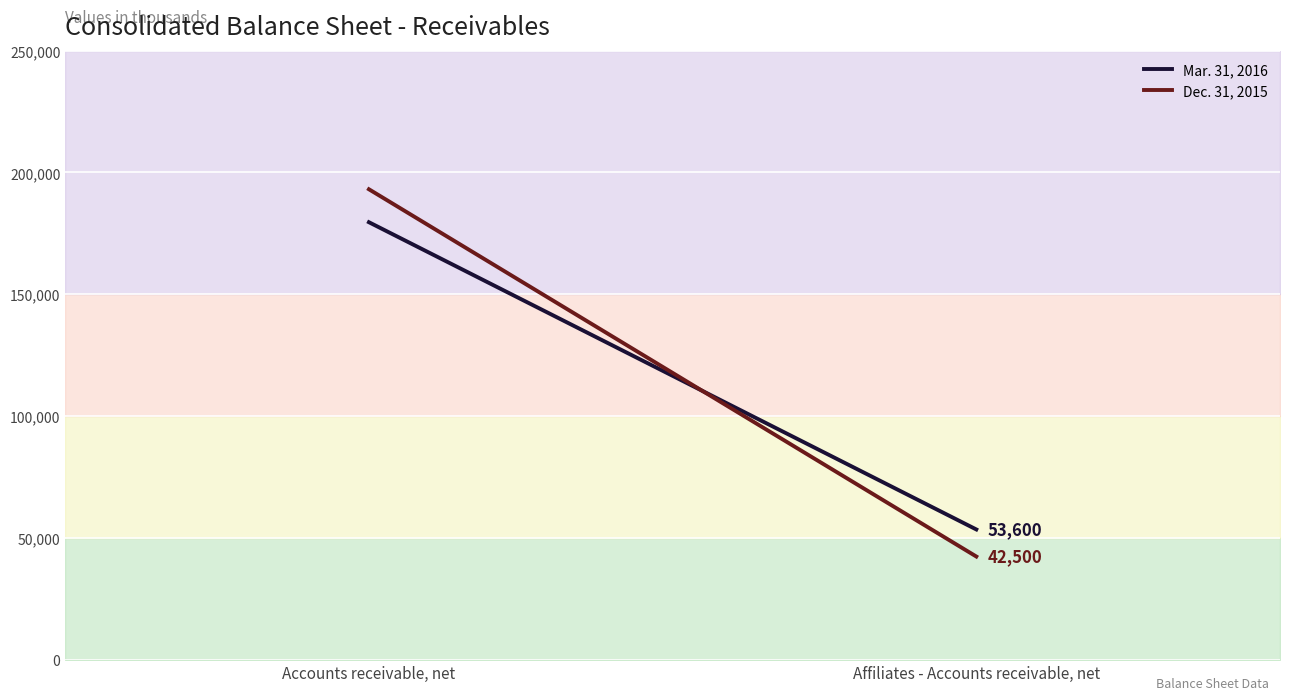

At which label does Dec. 31, 2015 reach its peak?

Accounts receivable, net